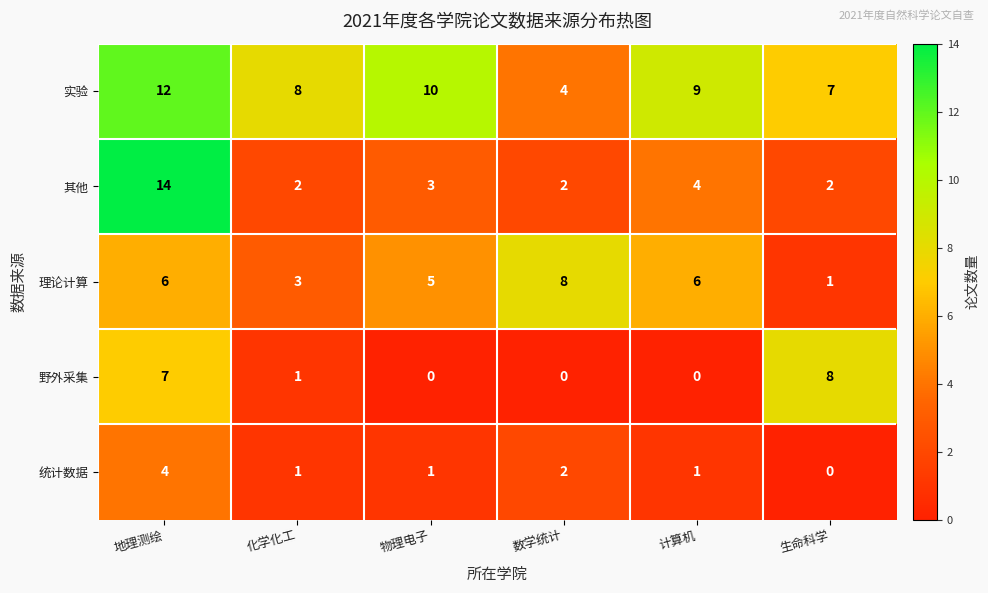

Is it true that 理论计算 equals 8 at 数学统计?

True